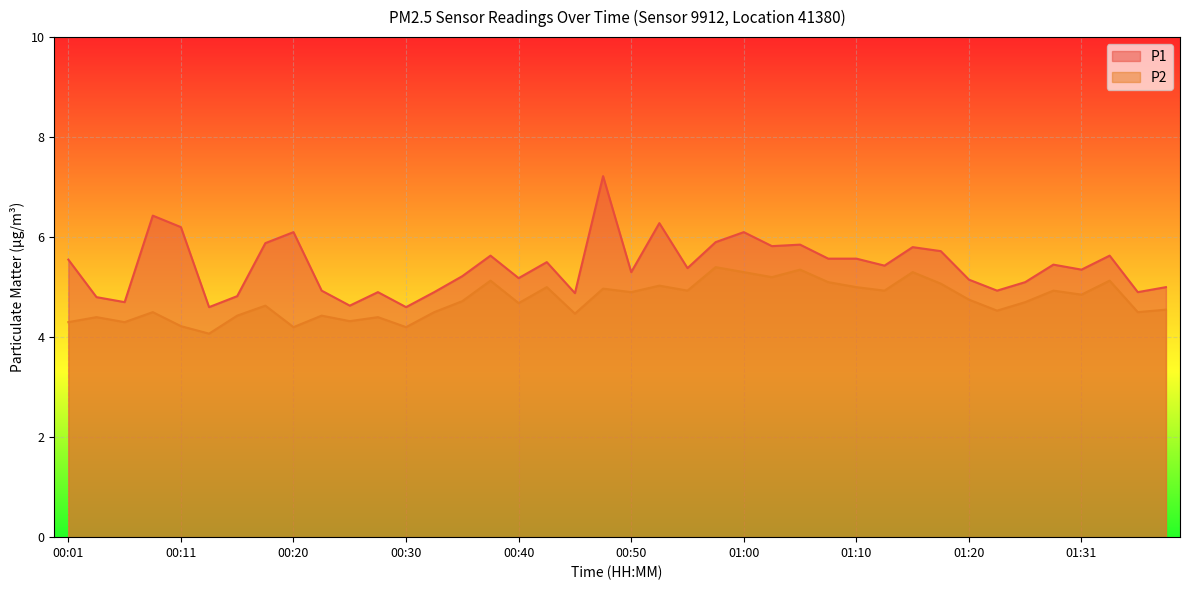

What is the total value across all series at 01:05?

11.2